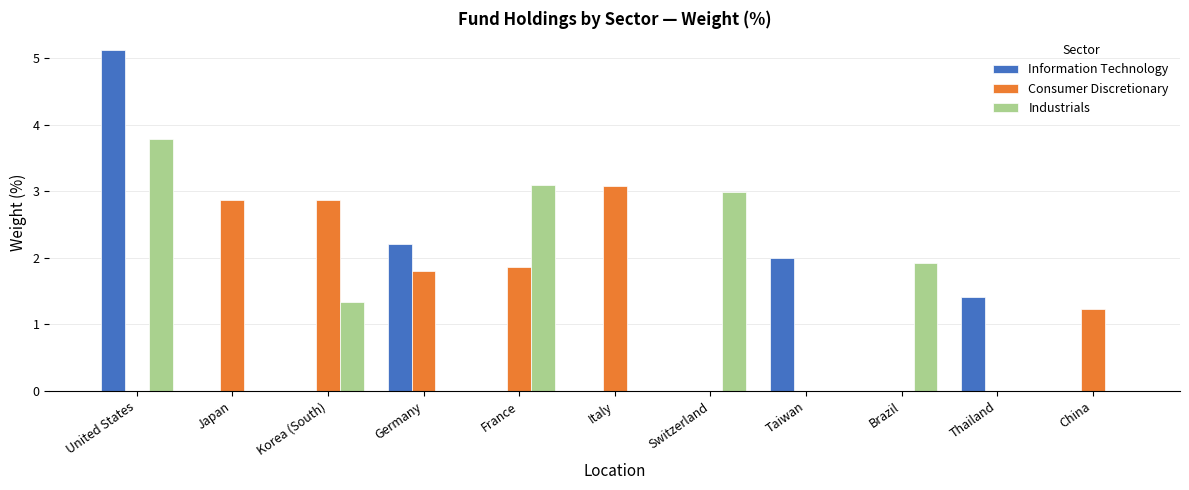

What is the sum of all Industrials values?

13.1